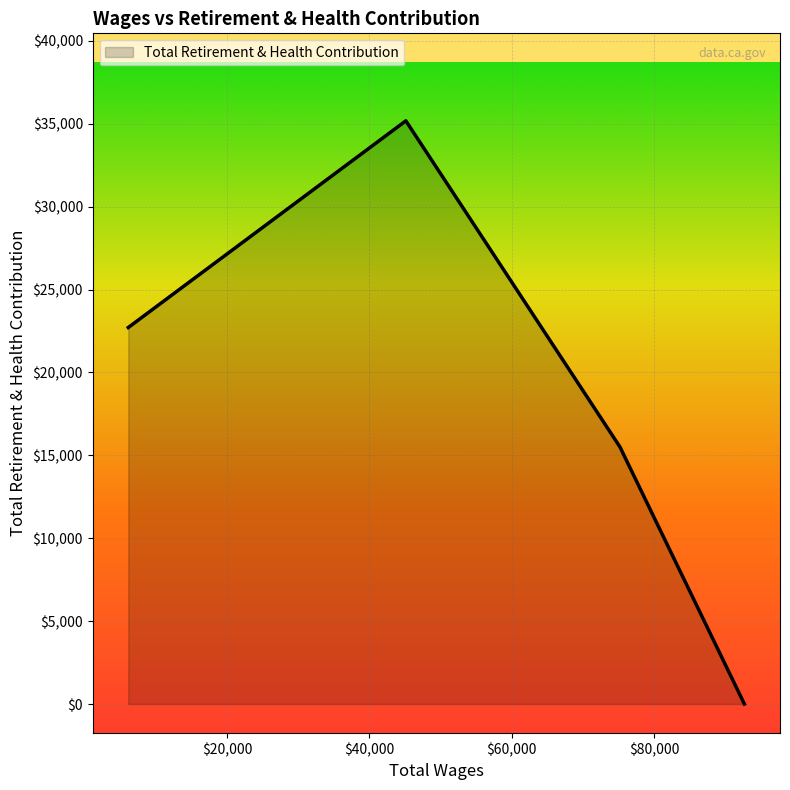

How many lines are shown in the chart?

1